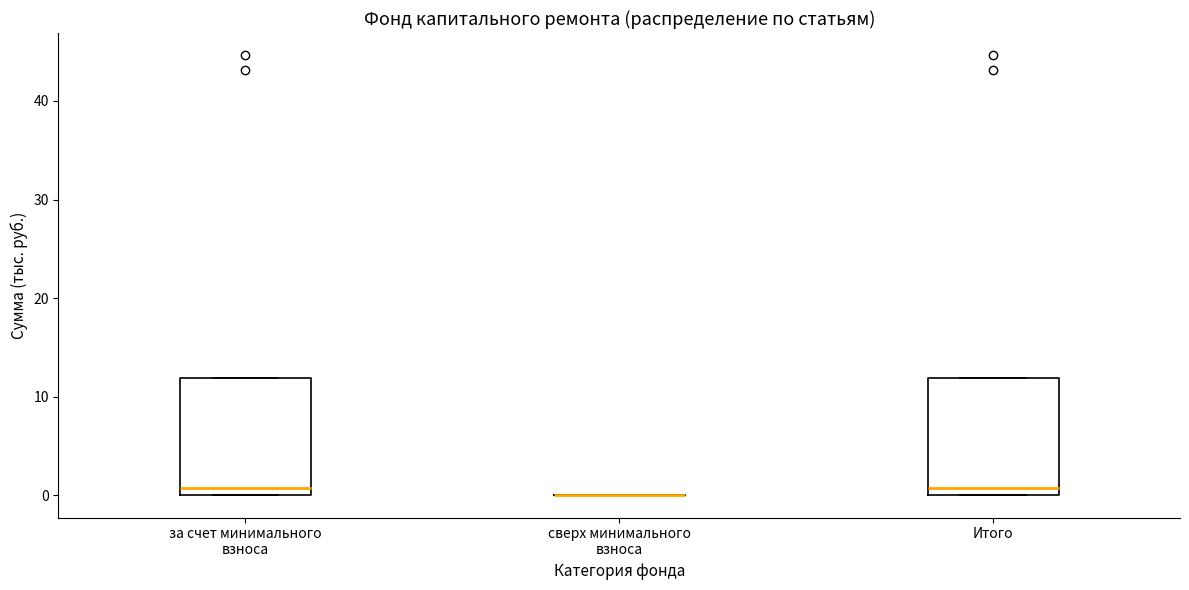

Reading left to right, read every box against the y-axis: the position of its median line, the range the box covers, and the ends of its whiskers. The values are not printed on the chart, so give them approximately, as read against the axis.

за счет минимального взноса: median 1, box 0 to 12, whiskers 0 to 12
сверх минимального взноса: box collapsed to a line at 0, whiskers 0 to 0
Итого: median 1, box 0 to 12, whiskers 0 to 12